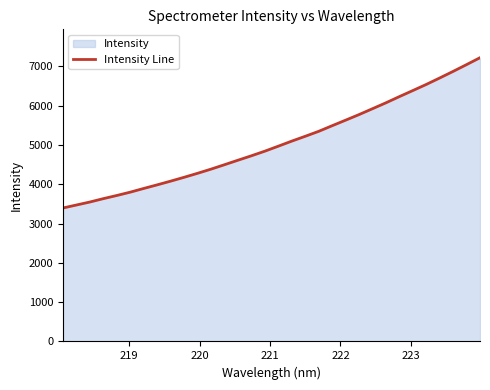

What is the minimum value shown in the chart?

3395.4